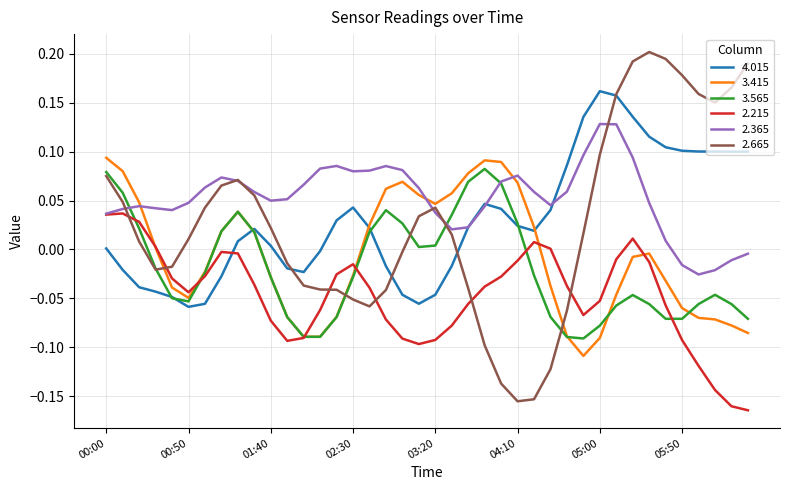

Which series has the largest total across all categories?

2.365